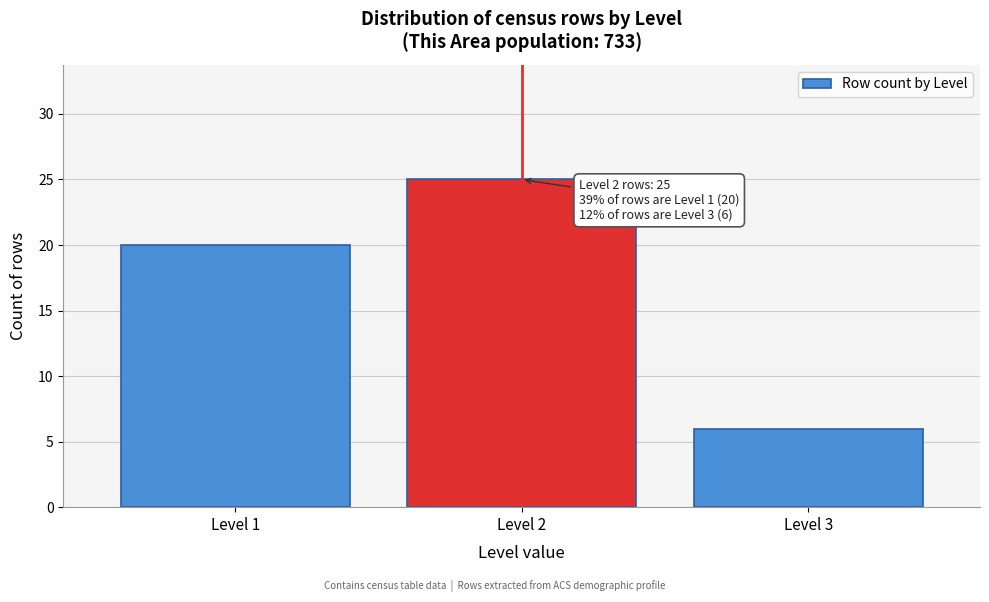

Reading left to right, transcribe all the data shown in this chart.

20	25	6